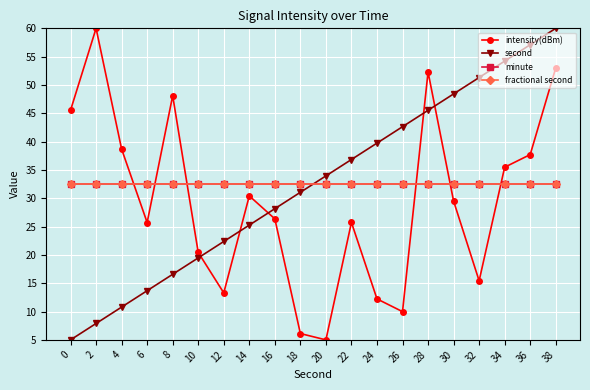

Does the chart have visible grid lines?

Yes